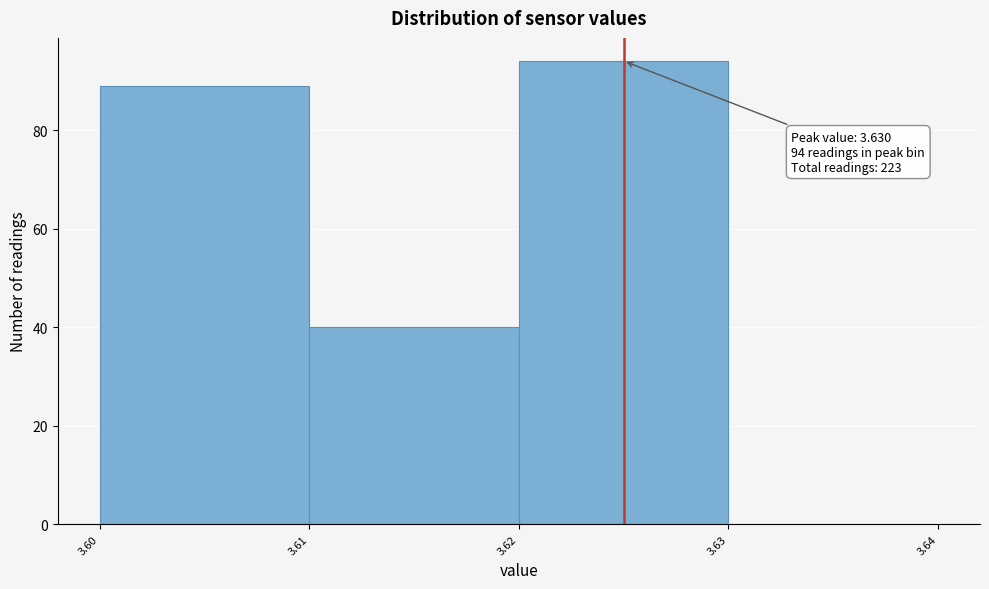

Which has a higher value, 3.60 or 3.61?

3.60